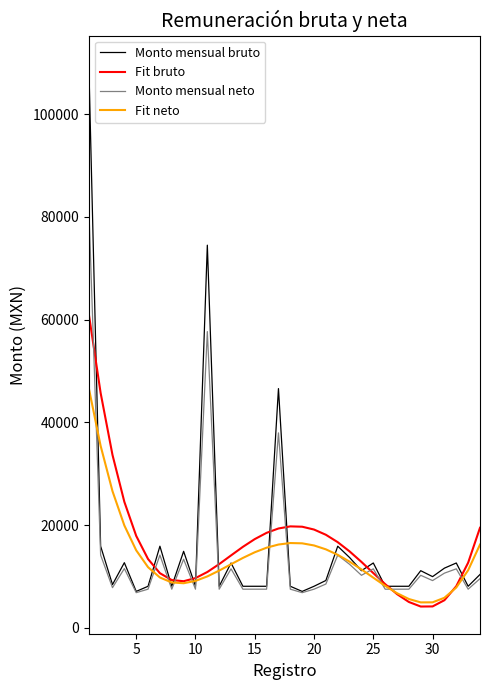

What is the difference between the maximum and minimum values in the Fit neto series?

41721.4